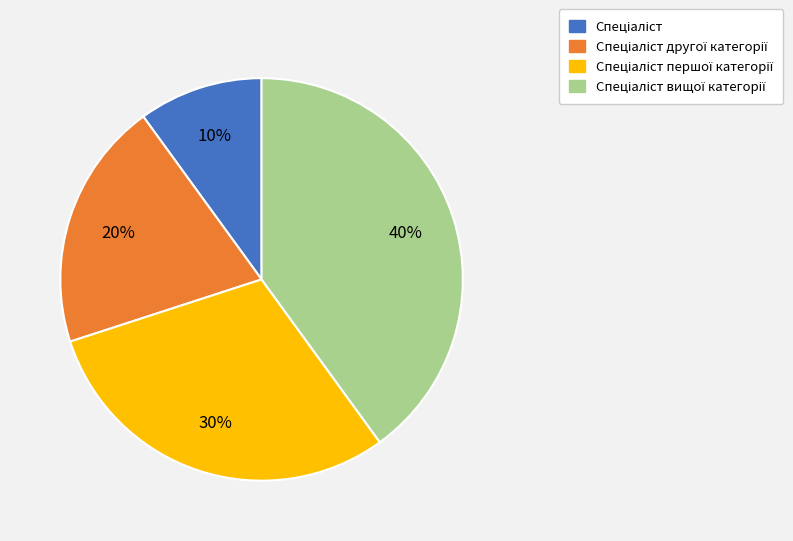

Does any single category account for the majority?

No